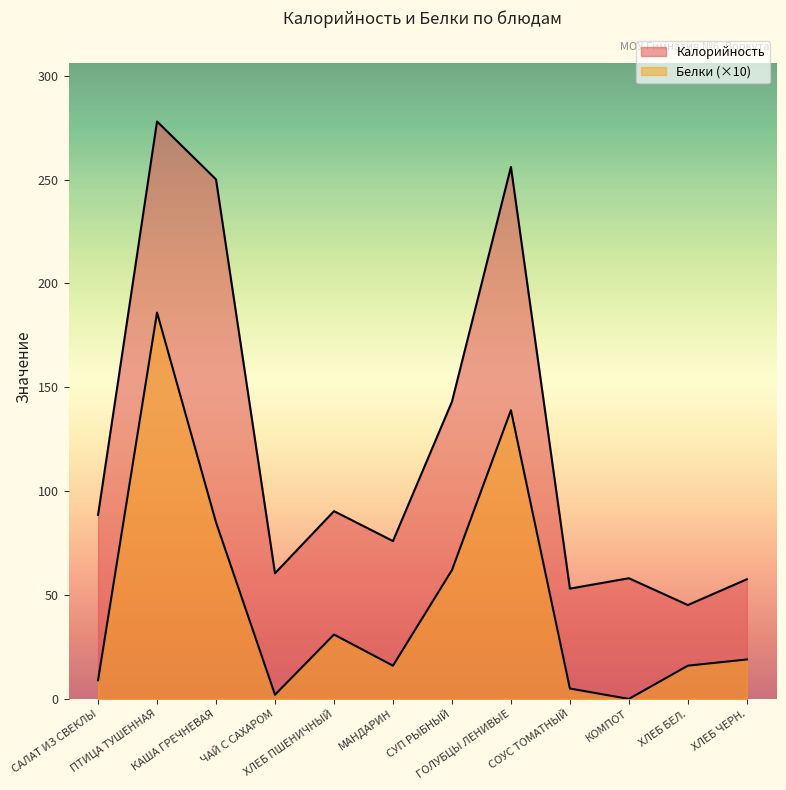

Reading left to right, extract all data points from this chart.

Калорийность: 88.6	278.0	250.1	60.5	90.4	76.0	143.1	256.1	53.1	58.1	45.2	57.6
Белки: 9.0	186.0	85.0	2.0	31.0	16.0	62.0	139.0	5.0	0.0	16.0	19.0